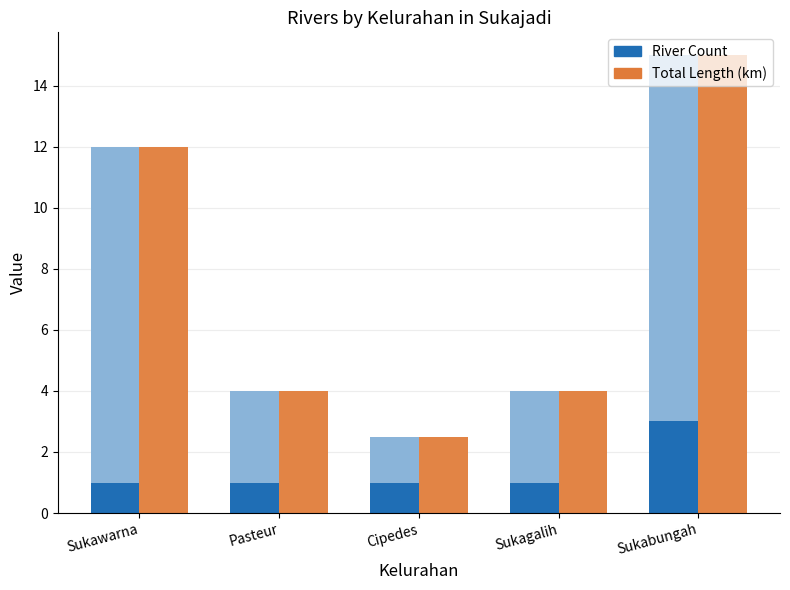

Is the value of River Count at Cipedes greater than the value of Total Length (km) at Cipedes?

No